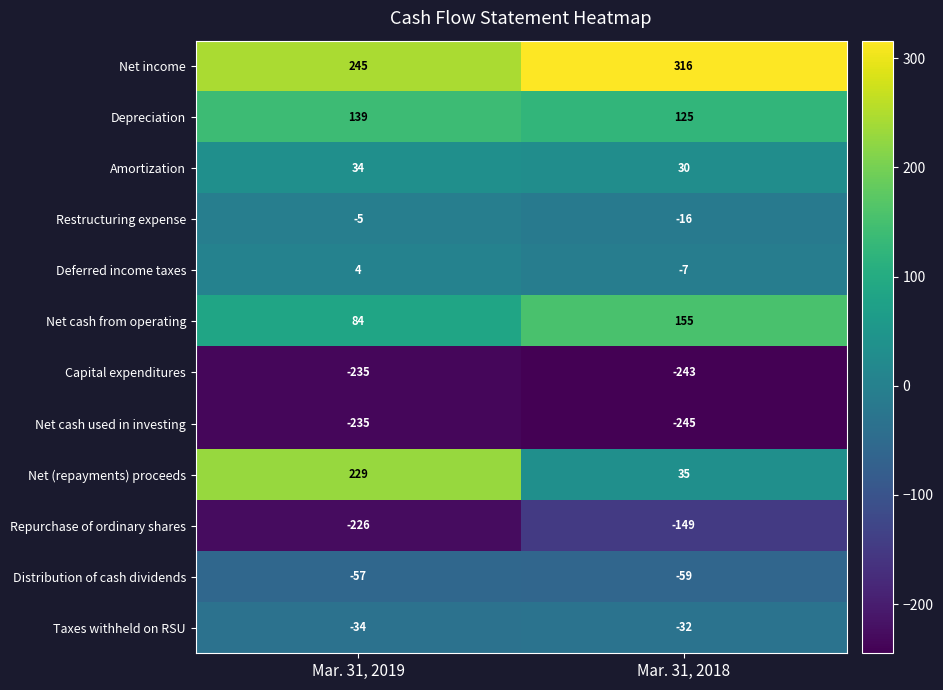

What is the total value across all series at Mar. 31, 2019?

-57